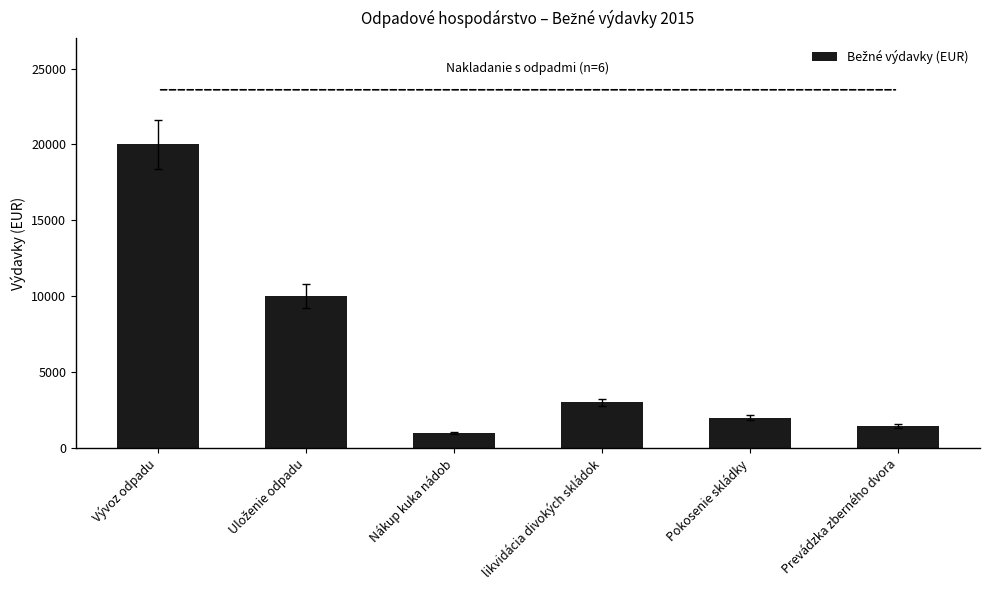

Which label corresponds to the smallest value in the chart?

Nákup kuka nádob